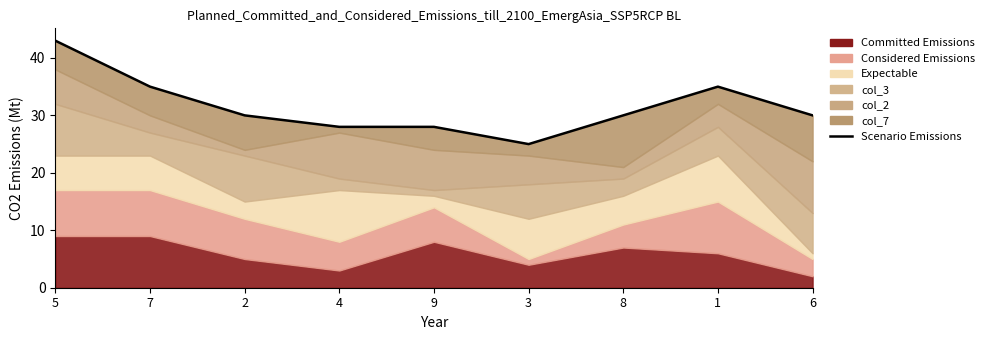

What is the change in value from 3 to 6?

+5